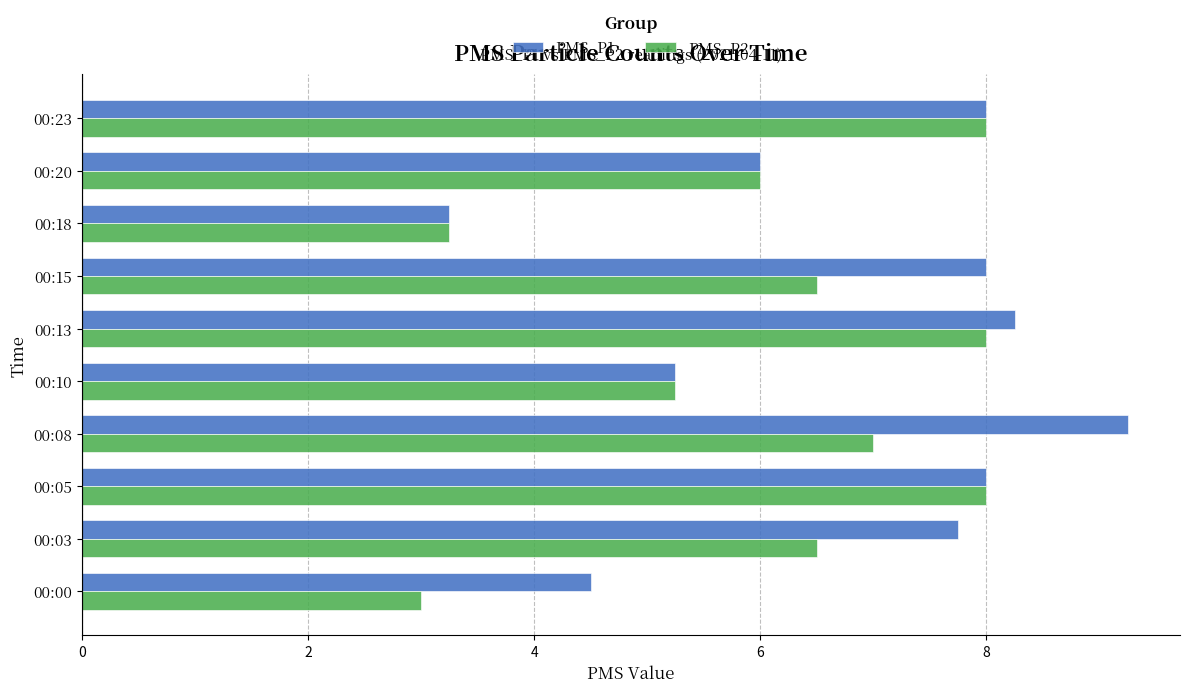

What is the lowest value of the PMS_P2 series?

3.0